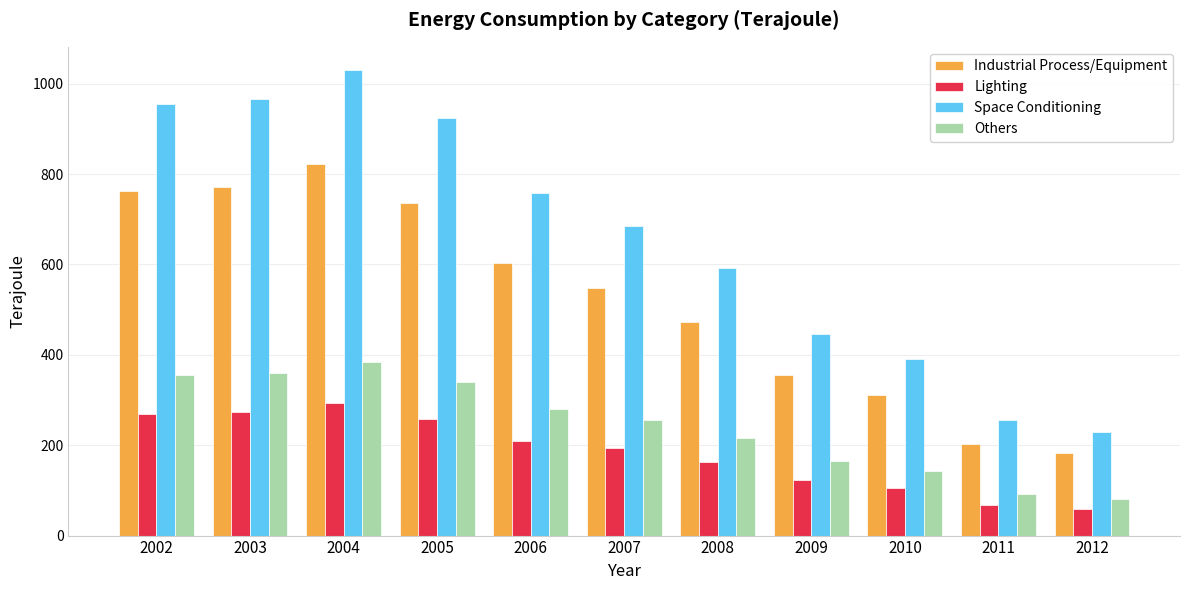

How many groups of bars are there?

11